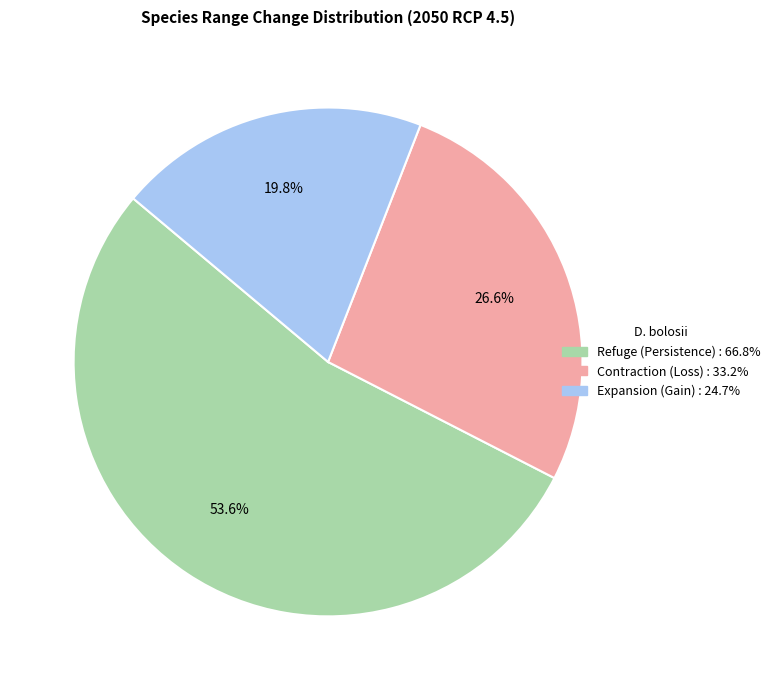

How much of the chart is everything except Refuge (Persistence)?

46.4%